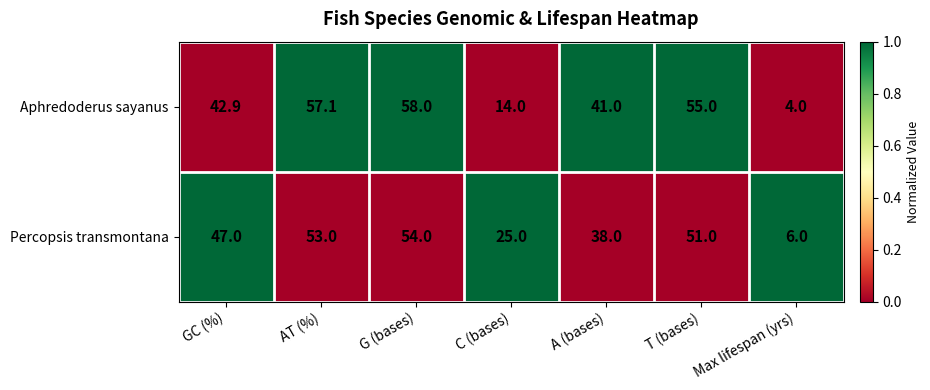

Rank the series by their maximum value, from lowest to highest.

Percopsis transmontana, Aphredoderus sayanus